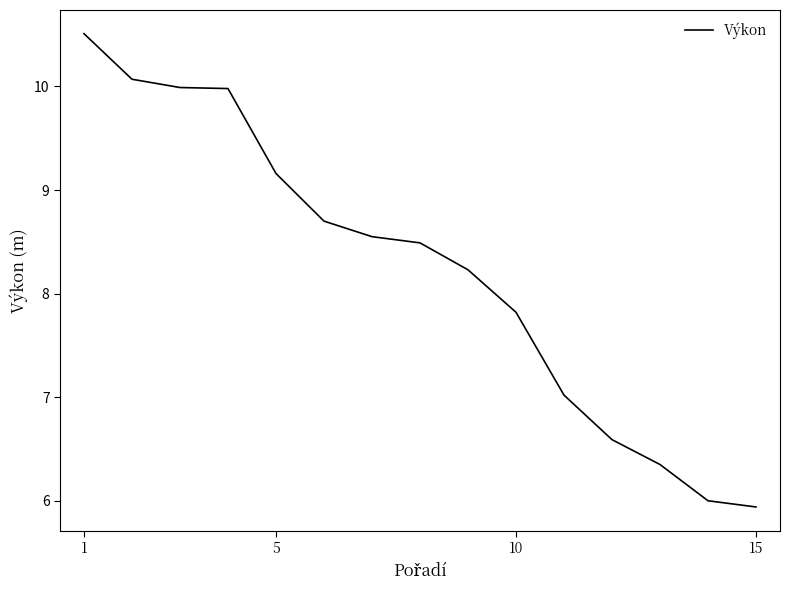

What is the difference between the maximum and minimum values?

4.6